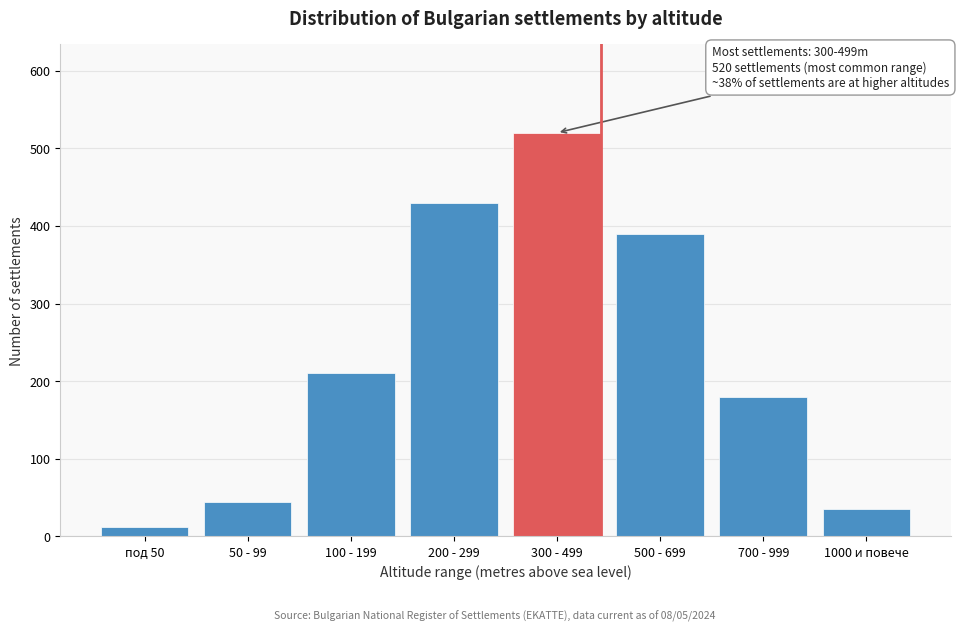

Reading left to right, list all the values displayed in this chart.

12	45	210	430	520	390	180	35